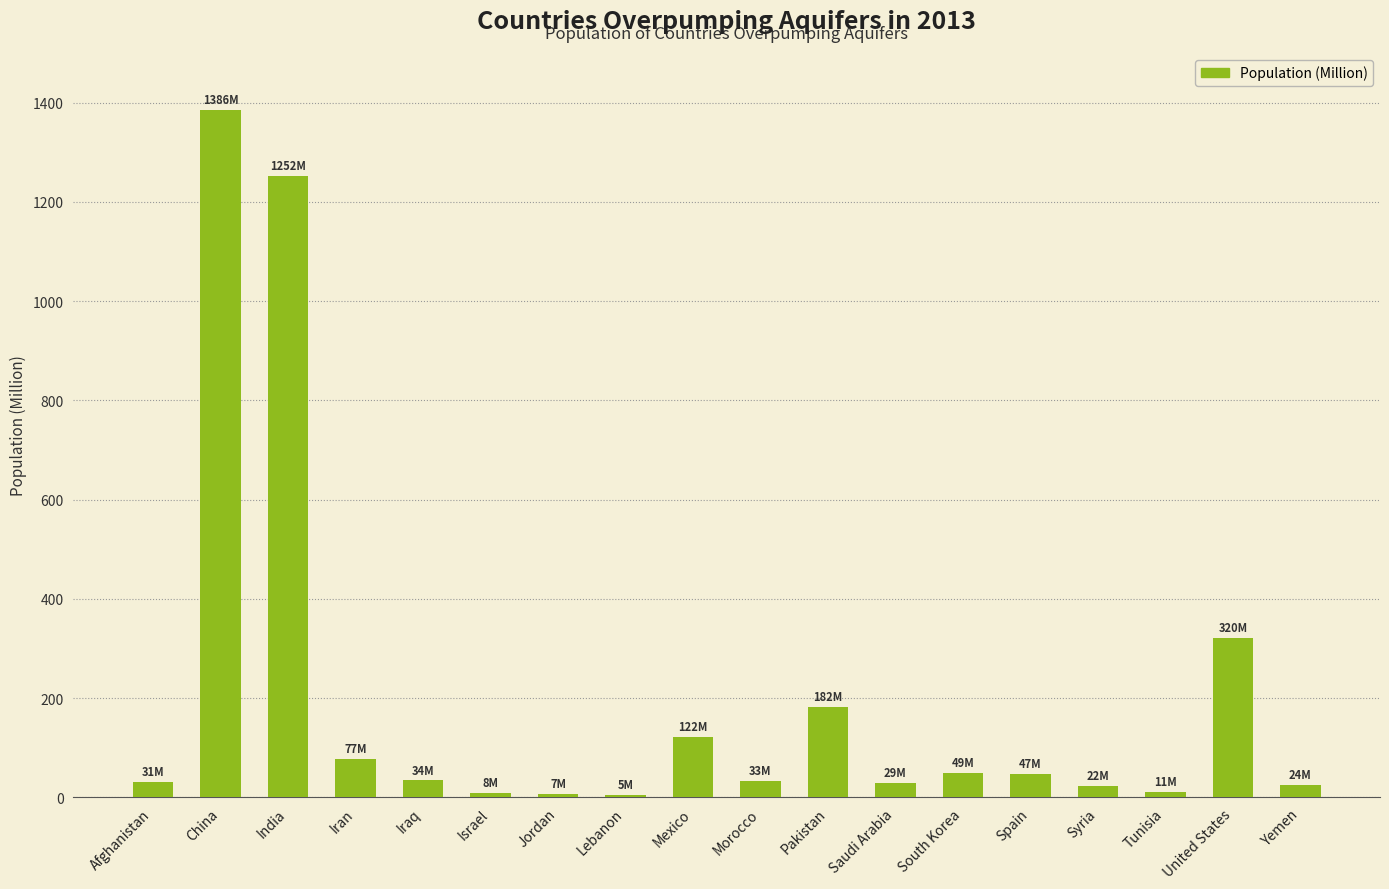

What is the label of the 5th bar from the left?

Iraq